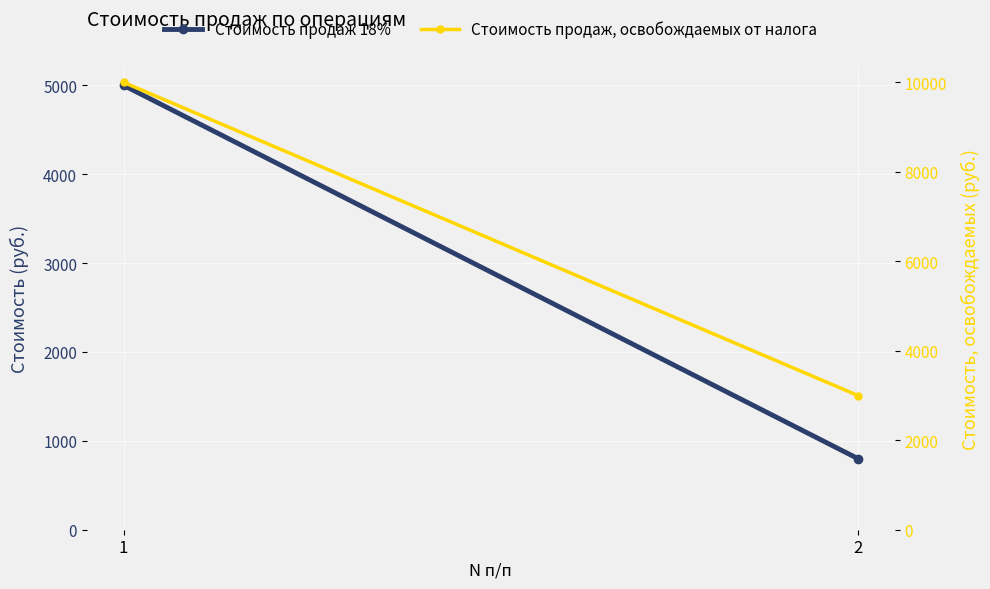

What is the sum of all Стоимость продаж 18% values?

5800